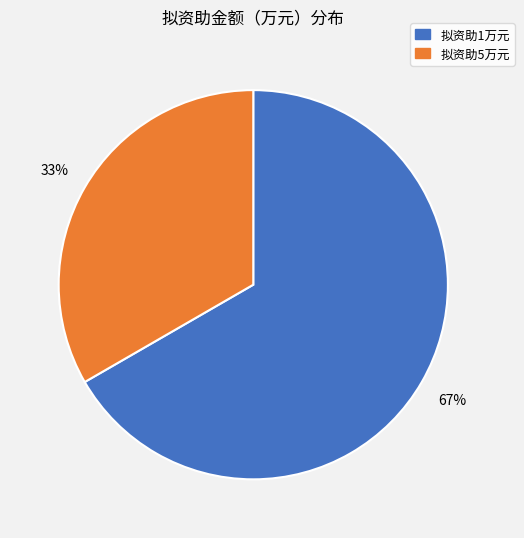

To the nearest percent, what is the average slice percentage?

50%